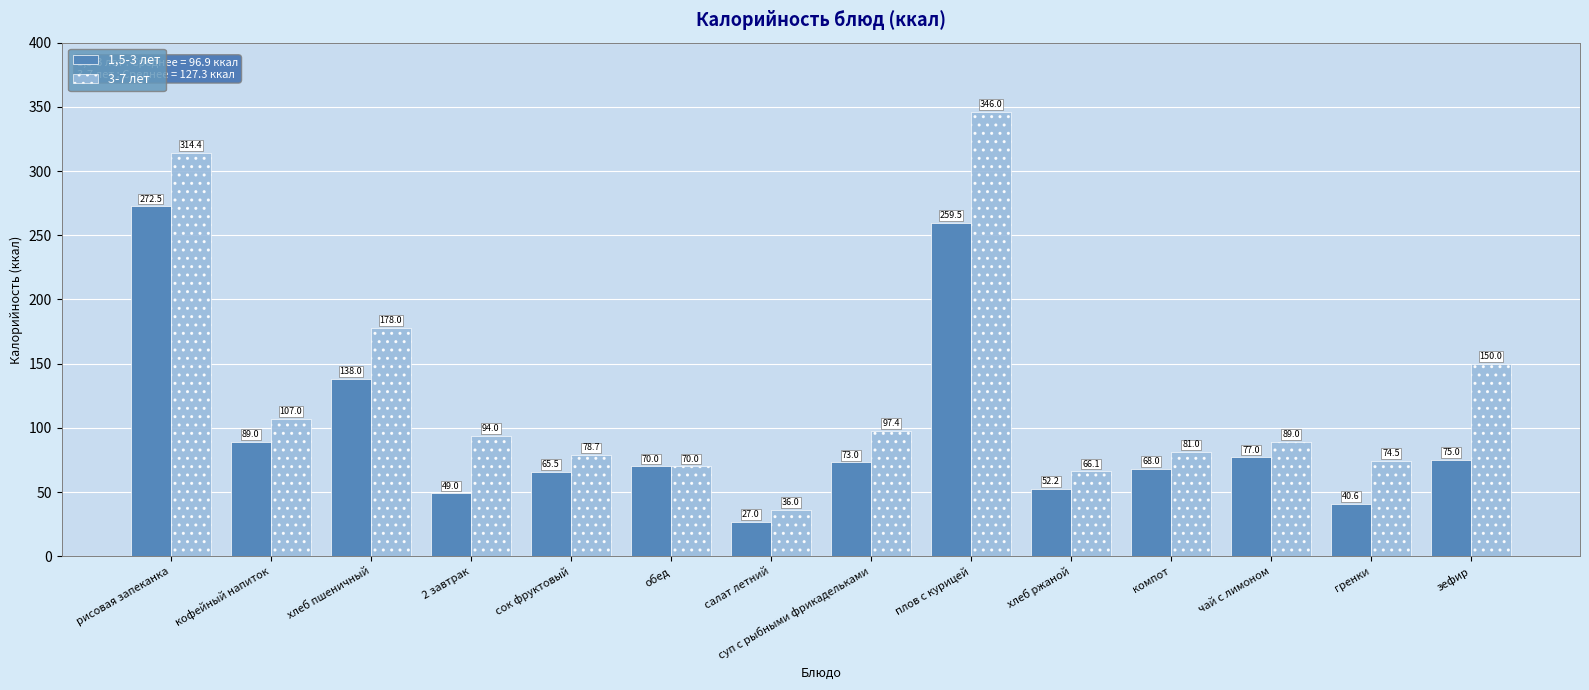

The 1,5-3 лет series shows 53.8 at гренки. True or false?

False